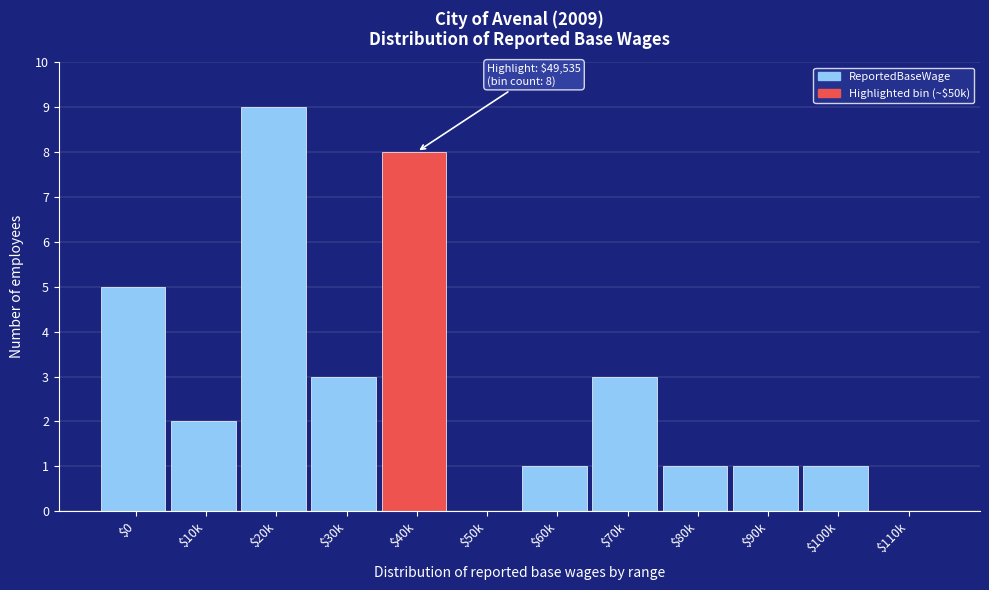

What is the sum of all values?

34